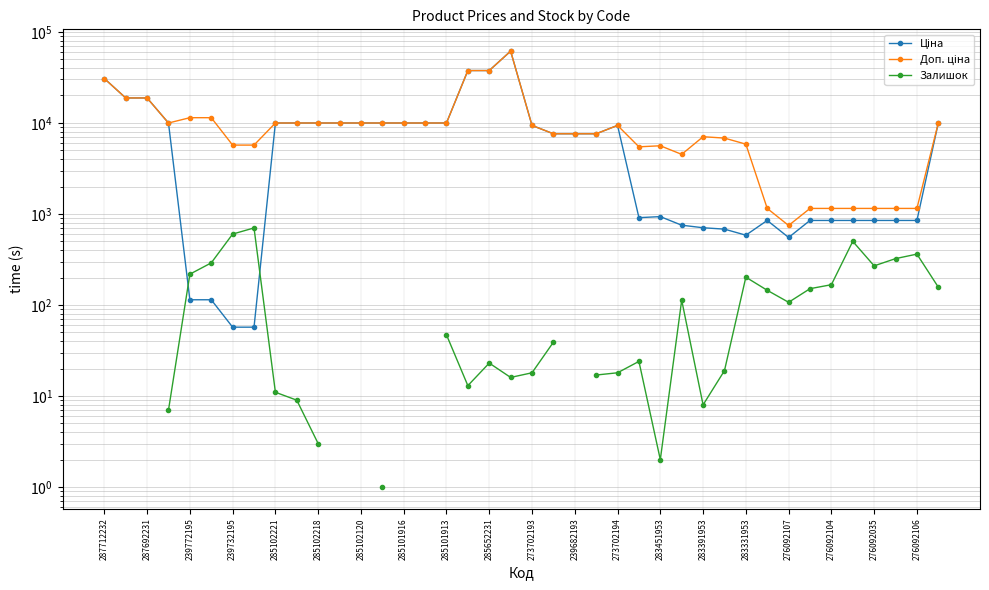

How many values in the Доп. ціна series are below 9383?

19